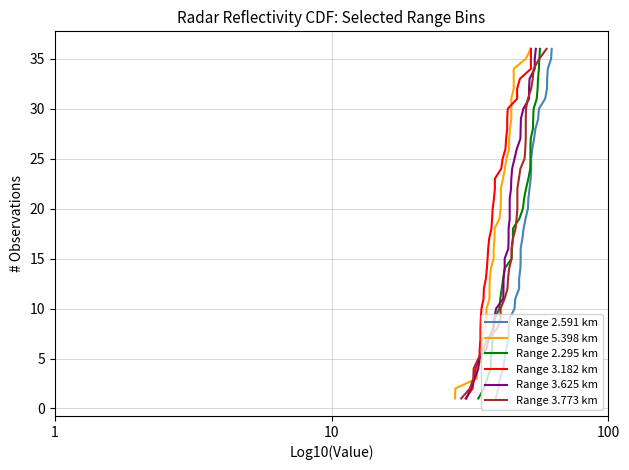

Reading left to right, extract all data points from this chart.

Range 2.591 km: 1	2	3	4	5	6	7	8	9	10	11	12	13	14	15	16	17	18	19	20	21	22	23	24	25	26	27	28	29	30	31	32	33	34	35	36
Range 5.398 km: 1	2	3	4	5	6	7	8	9	10	11	12	13	14	15	16	17	18	19	20	21	22	23	24	25	26	27	28	29	30	31	32	33	34	35	36
Range 2.295 km: 1	2	3	4	5	6	7	8	9	10	11	12	13	14	15	16	17	18	19	20	21	22	23	24	25	26	27	28	29	30	31	32	33	34	35	36
Range 3.182 km: 1	2	3	4	5	6	7	8	9	10	11	12	13	14	15	16	17	18	19	20	21	22	23	24	25	26	27	28	29	30	31	32	33	34	35	36
Range 3.625 km: 1	2	3	4	5	6	7	8	9	10	11	12	13	14	15	16	17	18	19	20	21	22	23	24	25	26	27	28	29	30	31	32	33	34	35	36
Range 3.773 km: 1	2	3	4	5	6	7	8	9	10	11	12	13	14	15	16	17	18	19	20	21	22	23	24	25	26	27	28	29	30	31	32	33	34	35	36